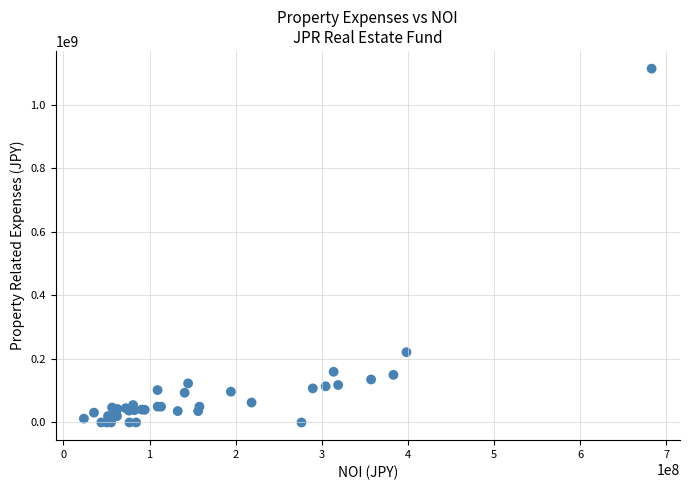

What Y value in the scatter plot is closest to 557253032?

221349562